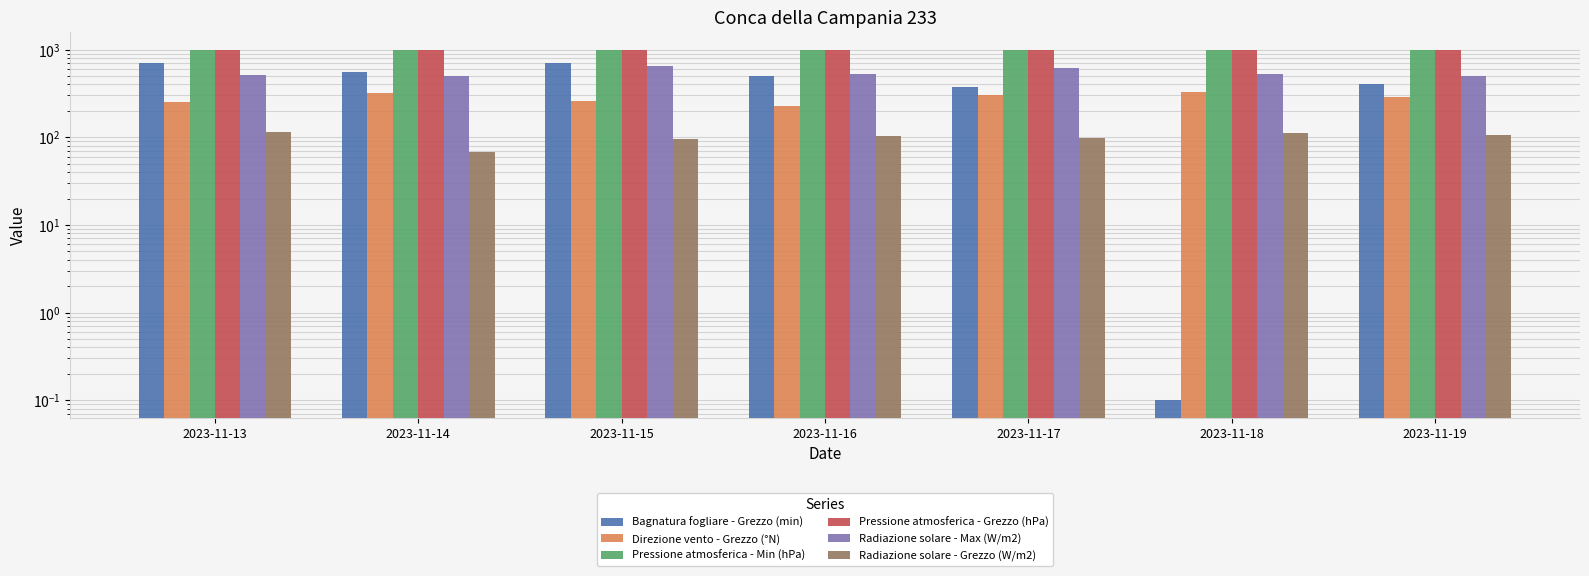

How many series are shown in this chart?

6